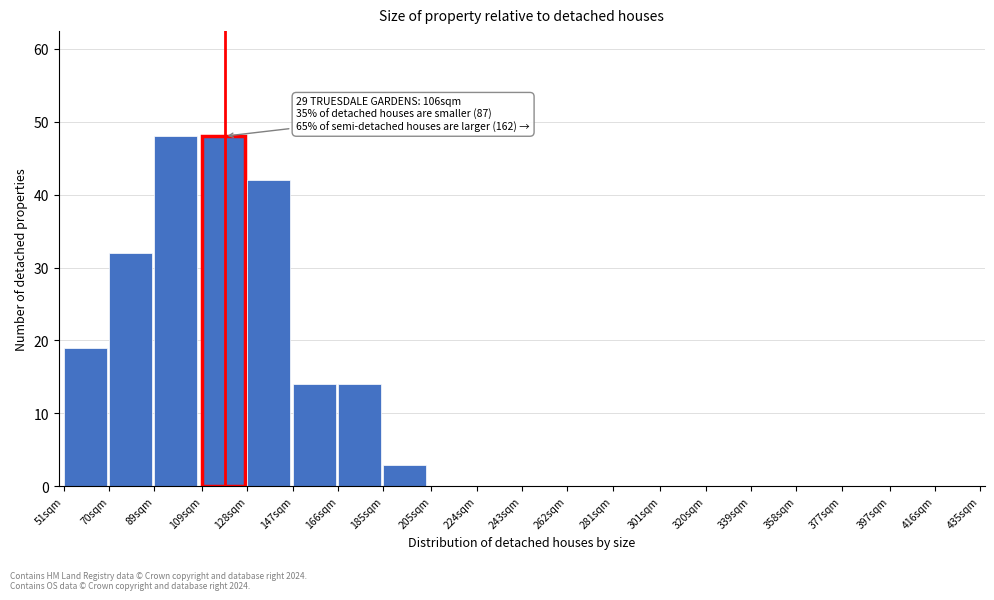

Reading left to right, extract all data points from this chart.

51sqm=19	70sqm=32	89sqm=48	109sqm=48	128sqm=42	147sqm=14	166sqm=14	185sqm=3	205sqm=0	224sqm=0	243sqm=0	262sqm=0	281sqm=0	301sqm=0	320sqm=0	339sqm=0	358sqm=0	377sqm=0	397sqm=0	416sqm=0